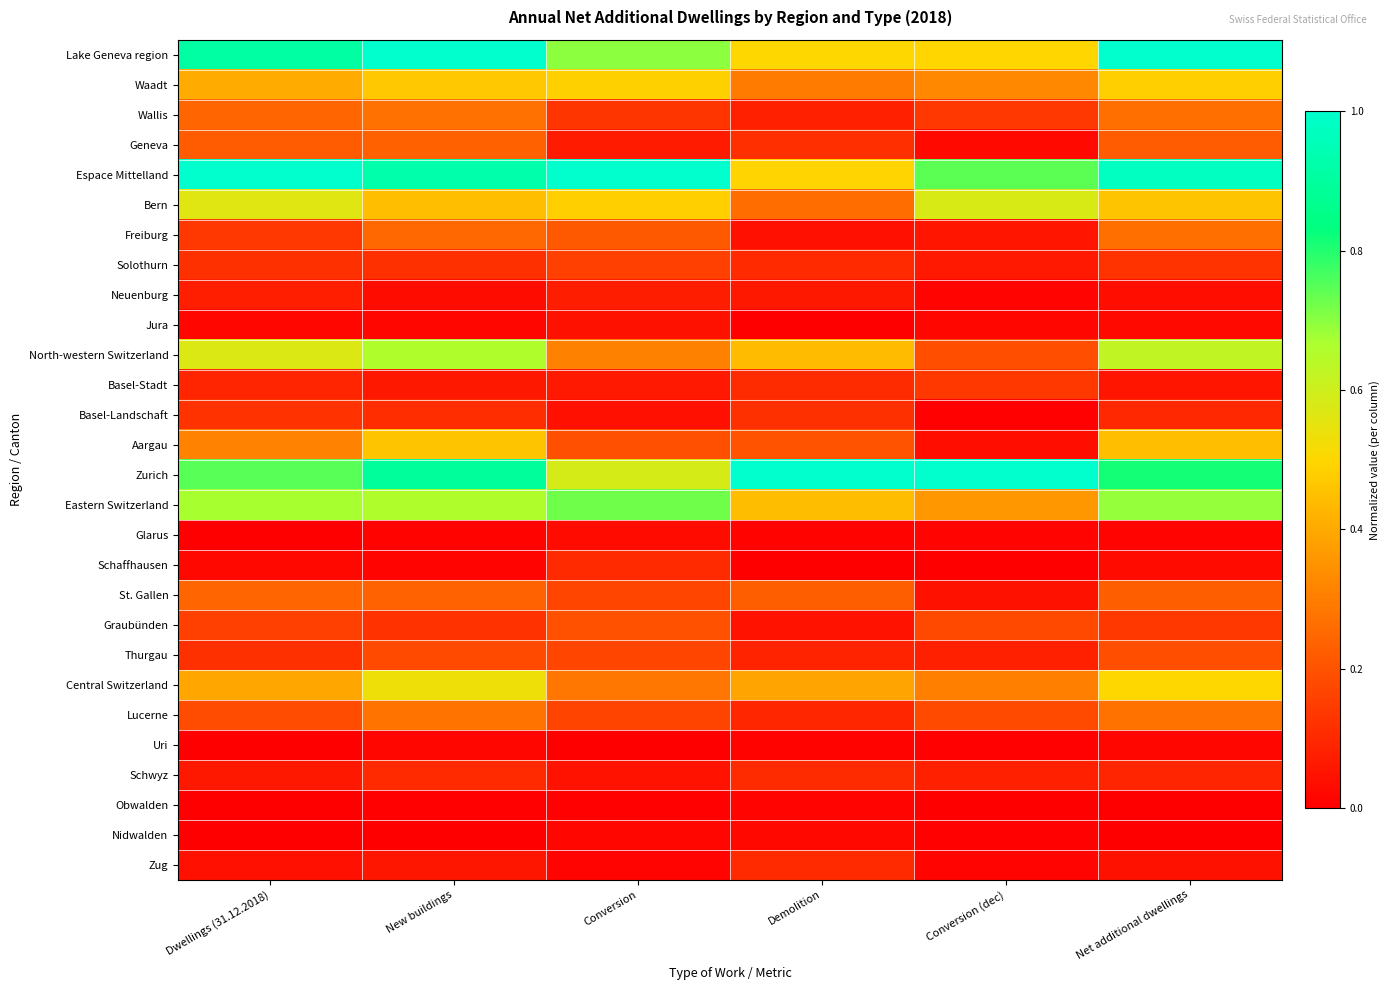

Rank the series by their maximum value, from highest to lowest.

Lake Geneva region, Espace Mittelland, Zurich, Eastern Switzerland, North-western Switzerland, Bern, Central Switzerland, Waadt, Aargau, Lucerne, Wallis, Freiburg, St. Gallen, Geneva, Graubünden, Thurgau, Solothurn, Basel-Stadt, Basel-Landschaft, Schwyz, Zug, Schaffhausen, Neuenburg, Jura, Glarus, Nidwalden, Uri, Obwalden